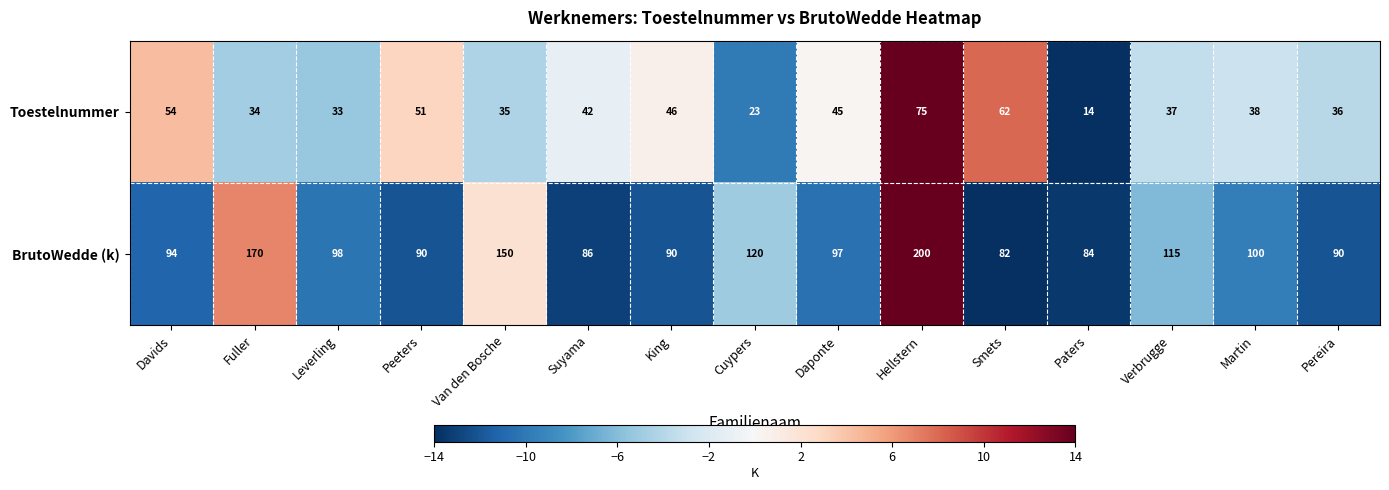

Is it true that Toestelnummer equals 54 at Davids?

True